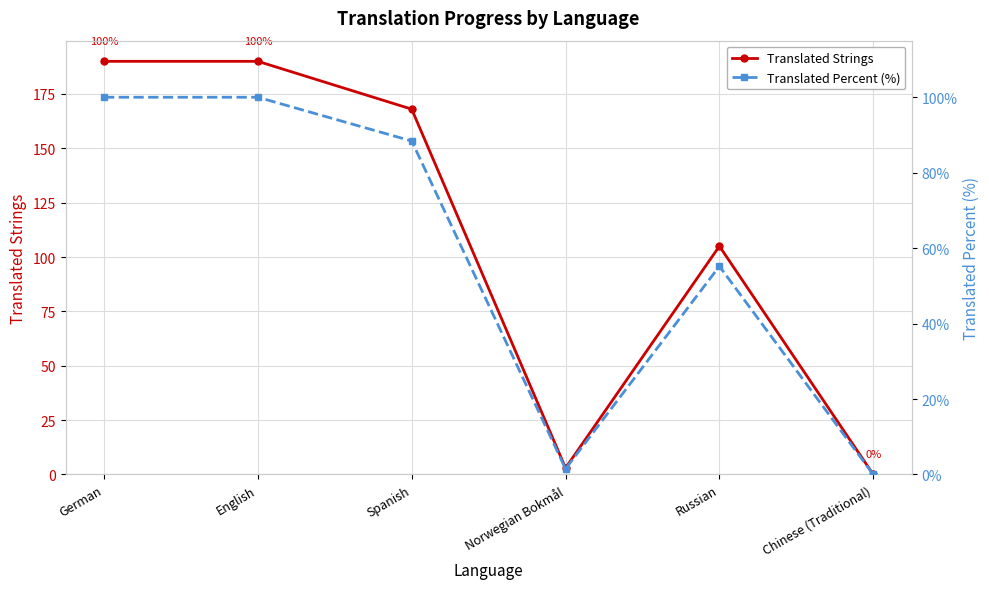

What is the approximate value of Translated Percent (%) at Norwegian Bokmål?

1.5